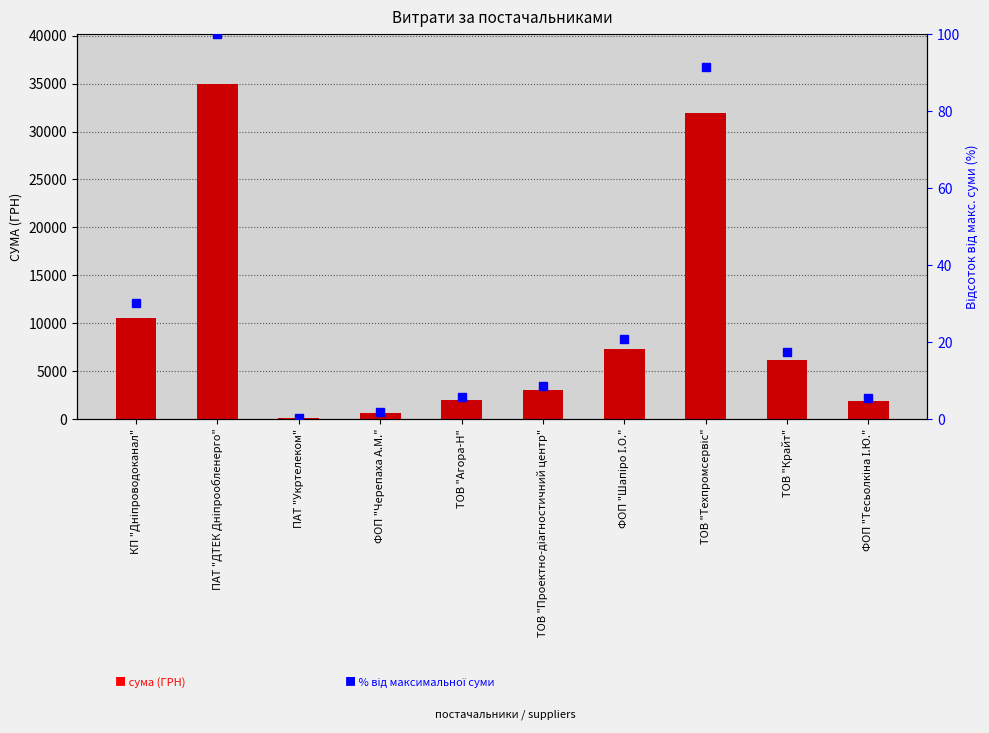

True or false: СУМА (ГРН) has a value of 10848.9 at ФОП "Шапіро І.О.".

False